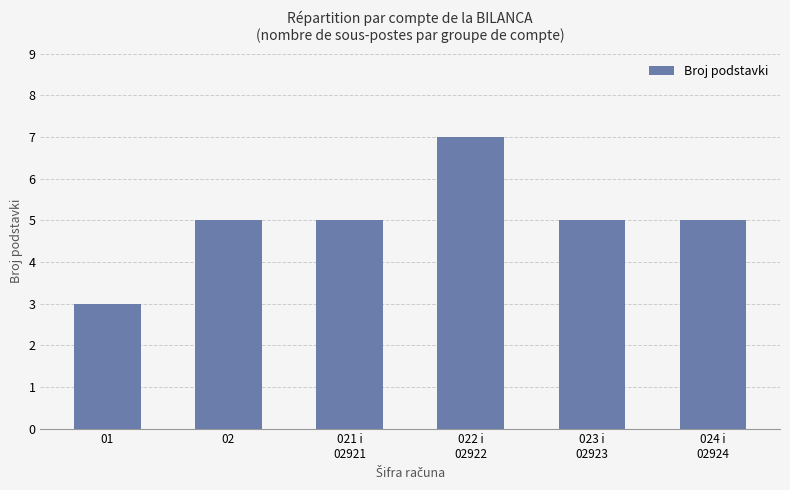

The chart shows a value of 3 at 01. True or false?

True